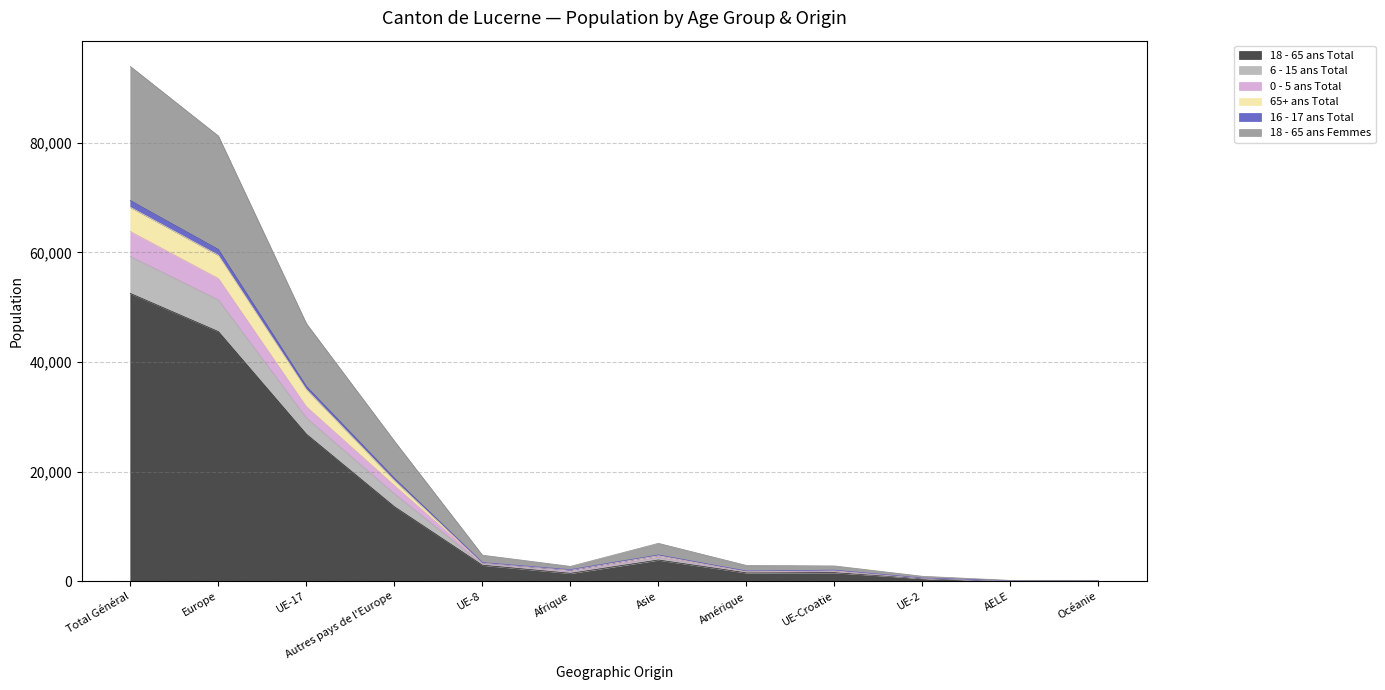

True or false: 18 - 65 ans Total has more than 0 points higher than both neighbors.

True